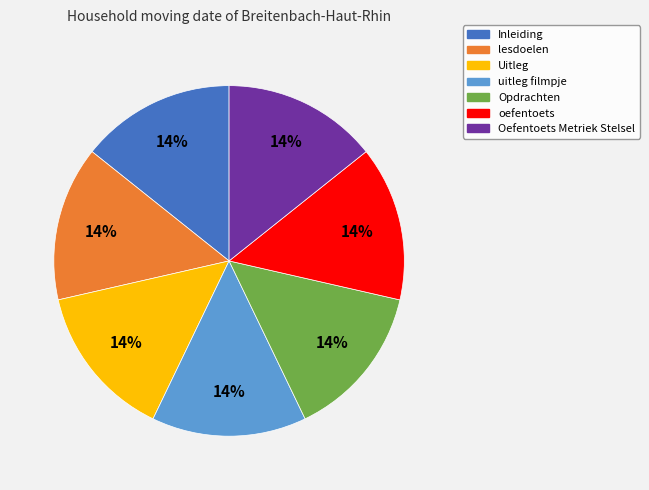

Does uitleg filmpje represent more than half of the total?

No